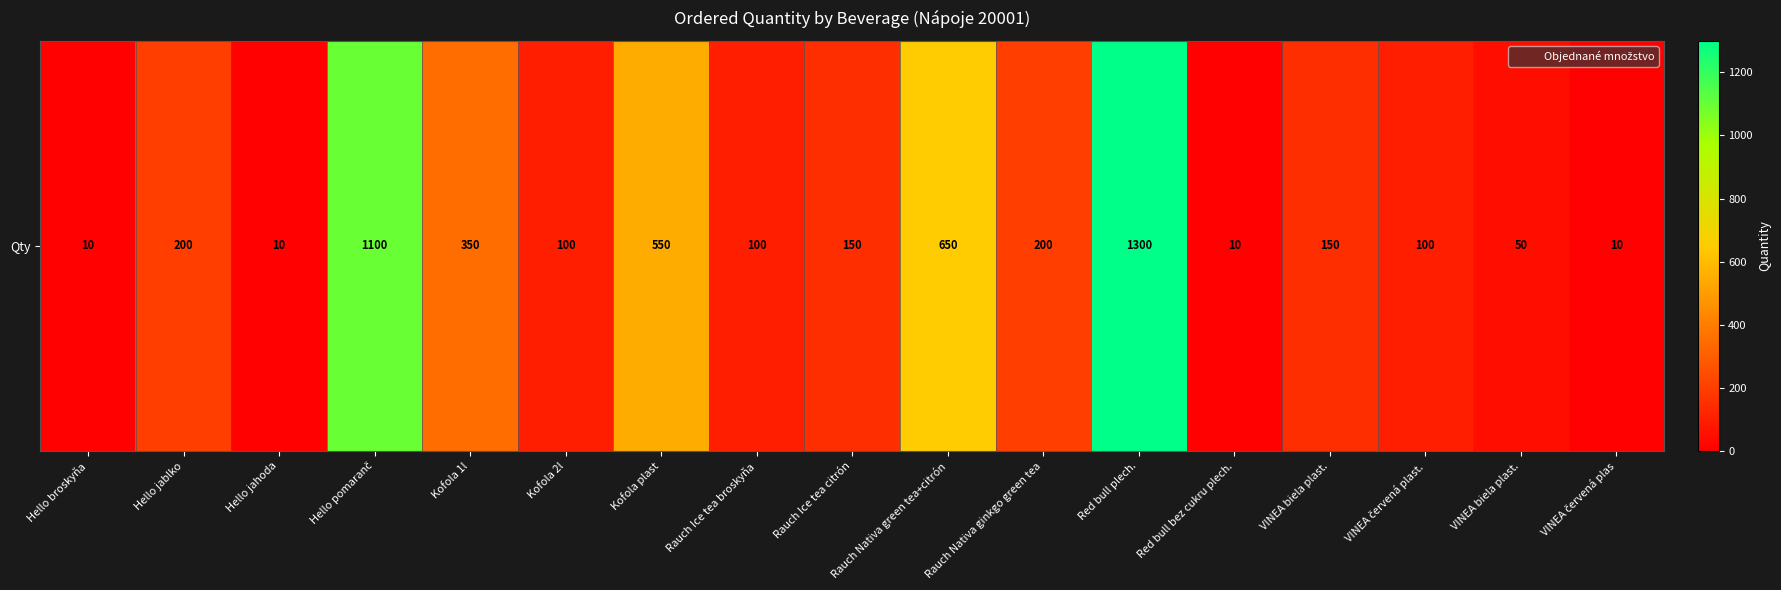

What is the change in value from Kofola 1l to Kofola plast?

+200